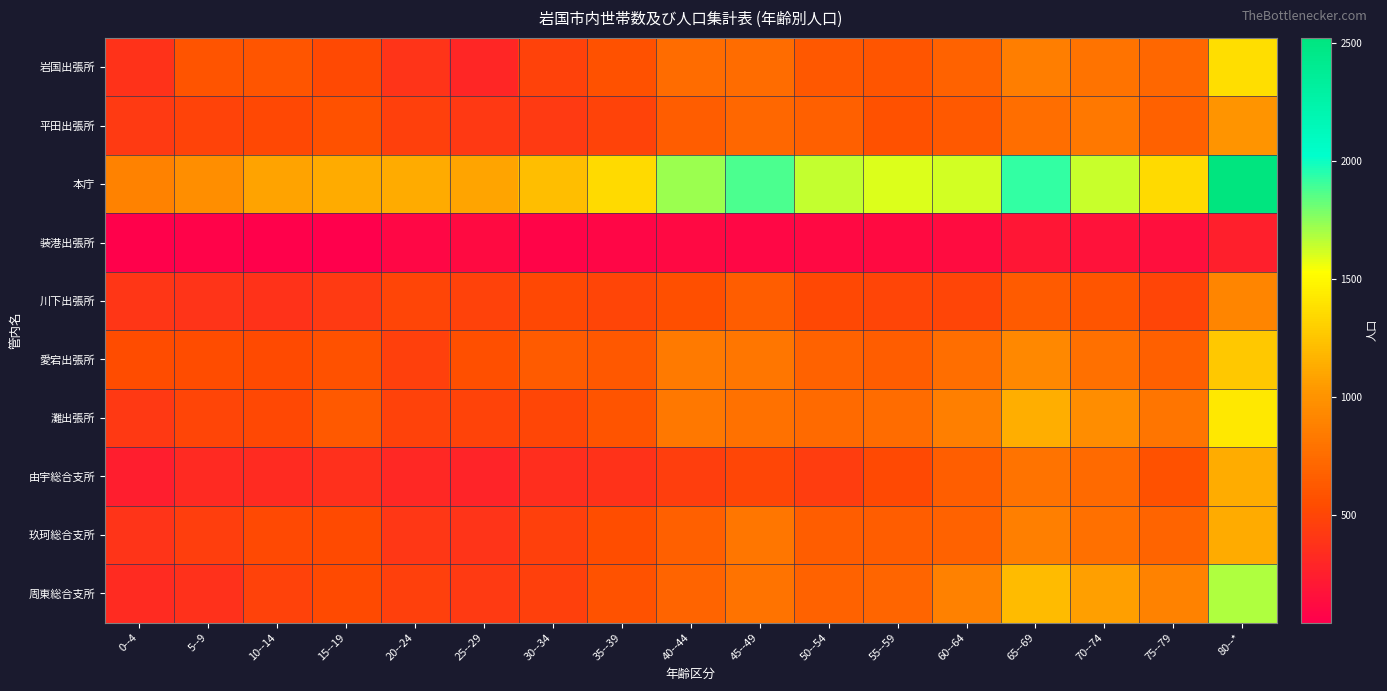

What is the spread (max minus min) of values at 10--14?

1030